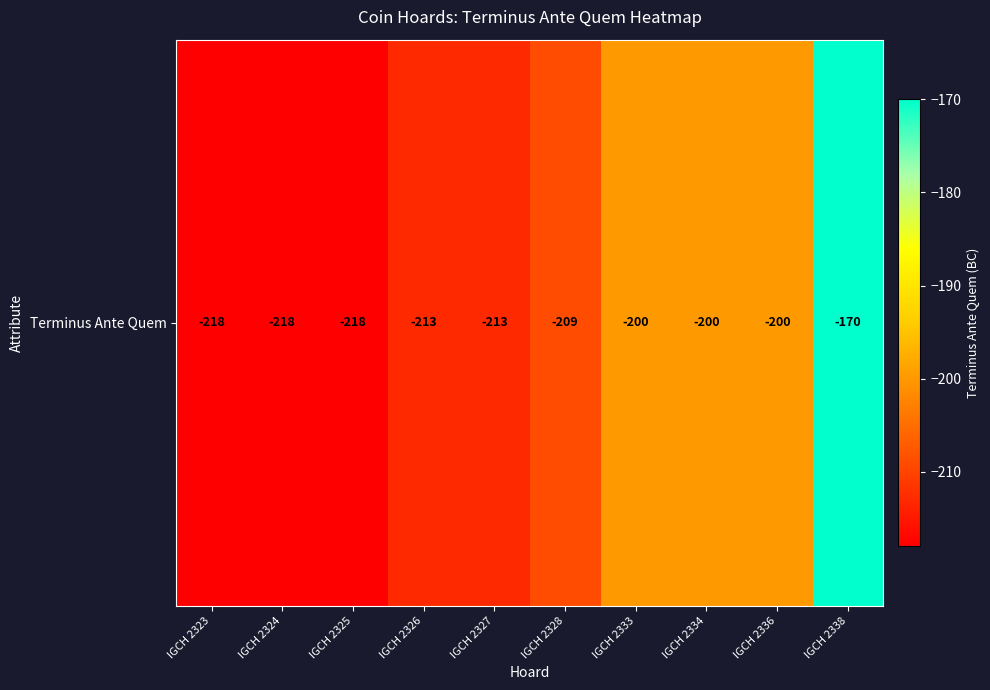

What is the approximate value at IGCH 2327, to the nearest 5?

-215